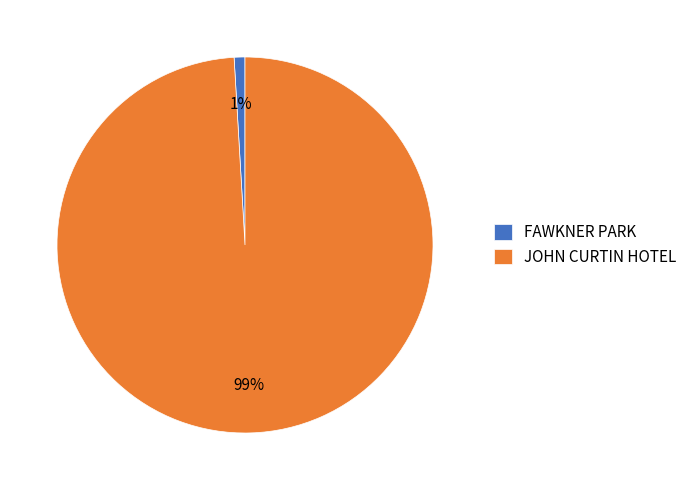

Combined, do FAWKNER PARK and JOHN CURTIN HOTEL account for over 50%?

Yes